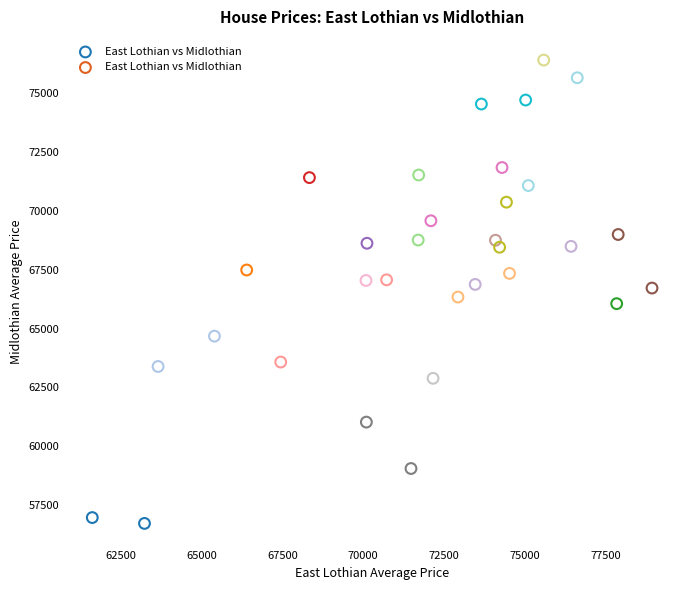

What is the range of X values (max minus min)?

17288.3